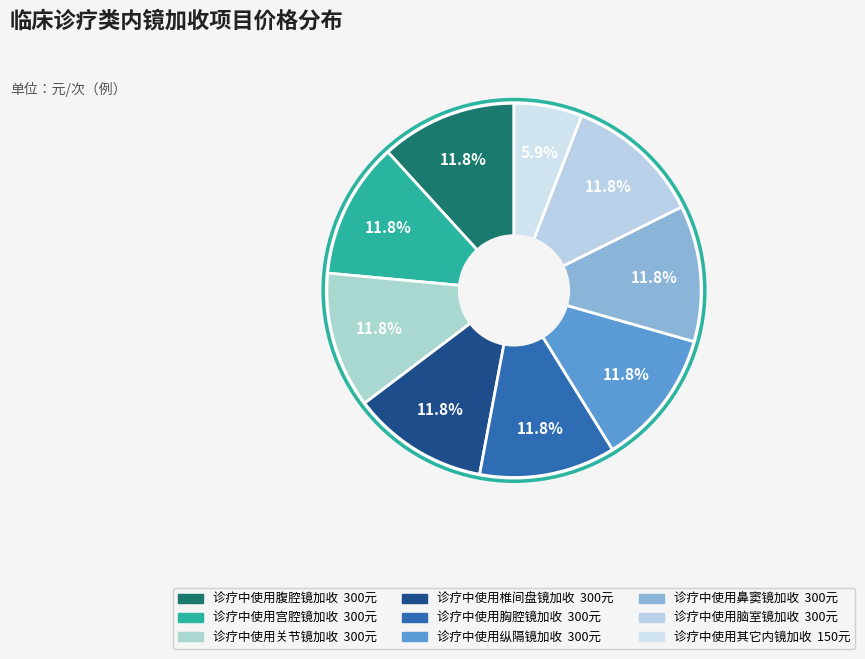

How many segments does this pie chart have?

9